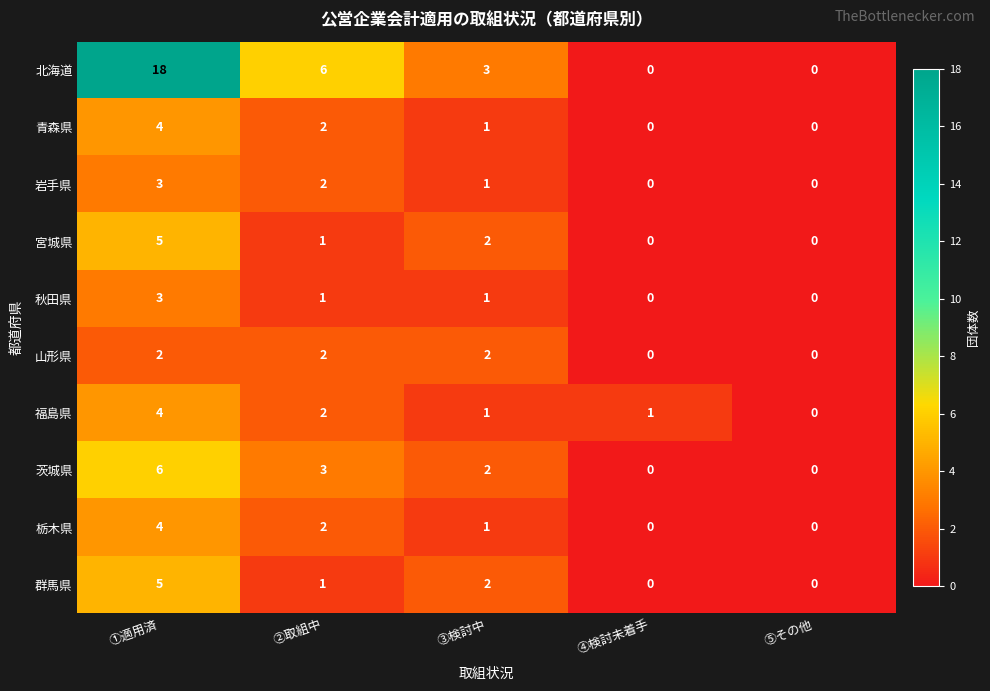

At which category does the chart reach its peak across all series?

①適用済